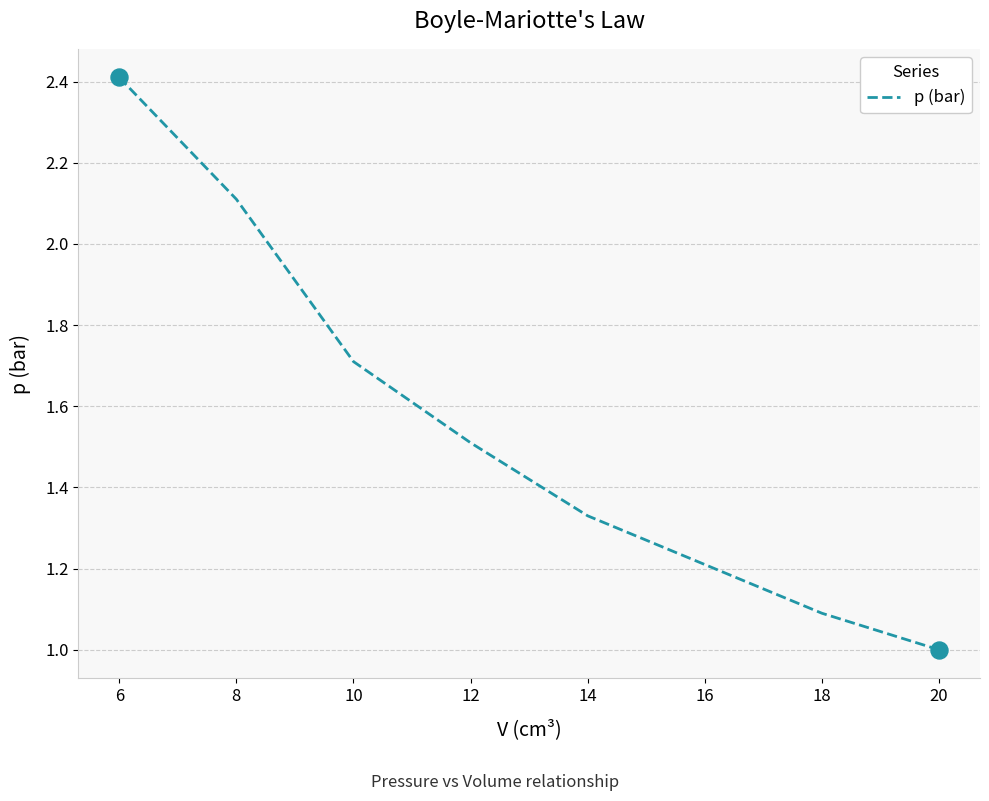

Which has a higher value, 10 or 14?

10